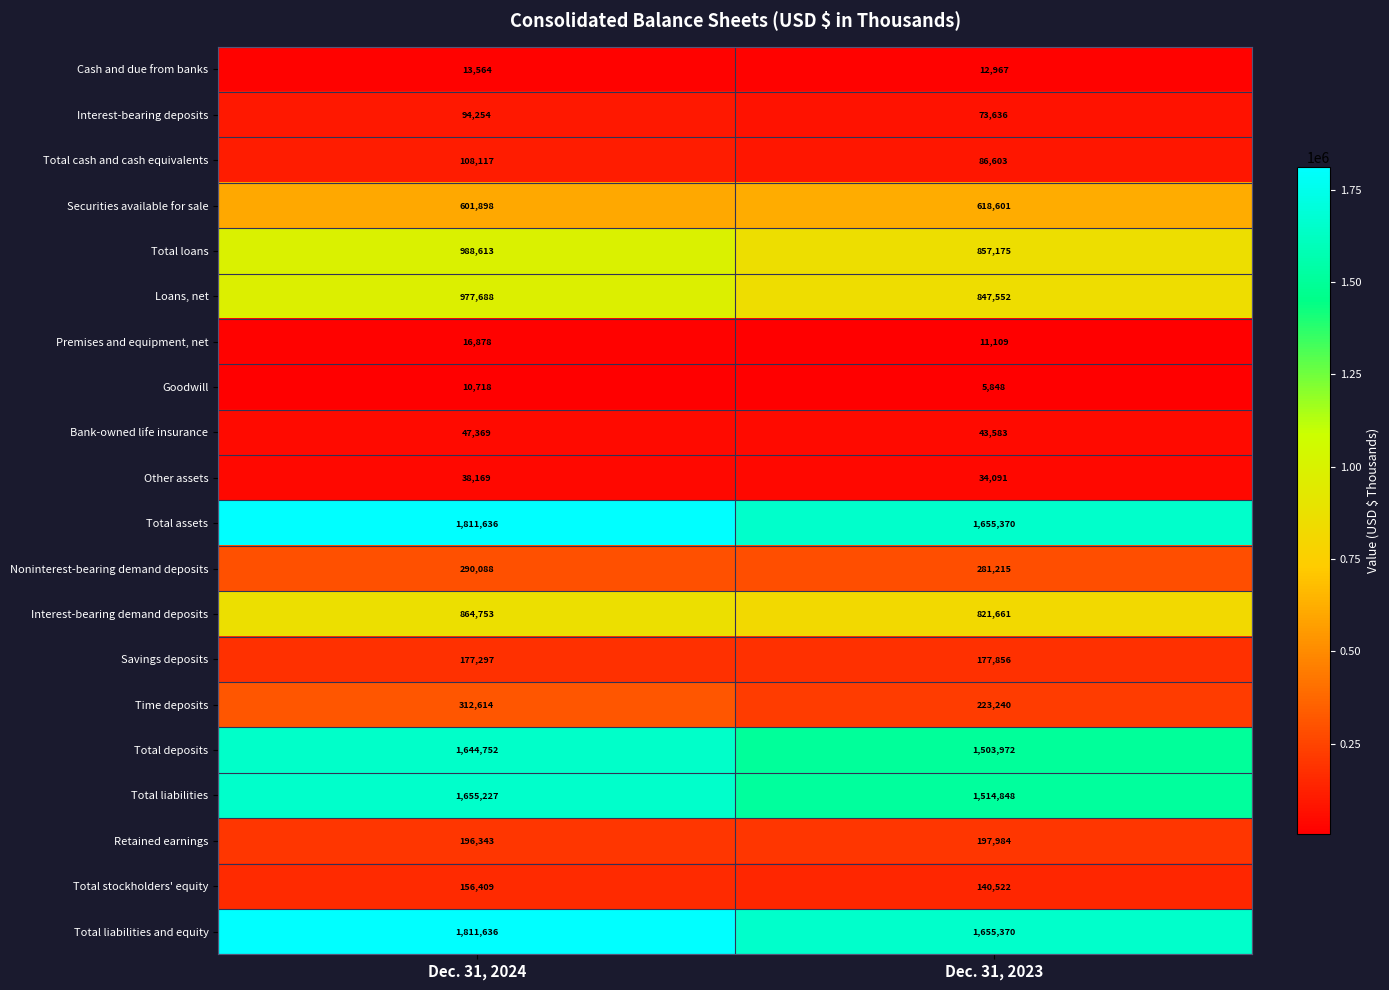

Read the Securities available for sale value at Dec. 31, 2024, to the nearest 10.

601900